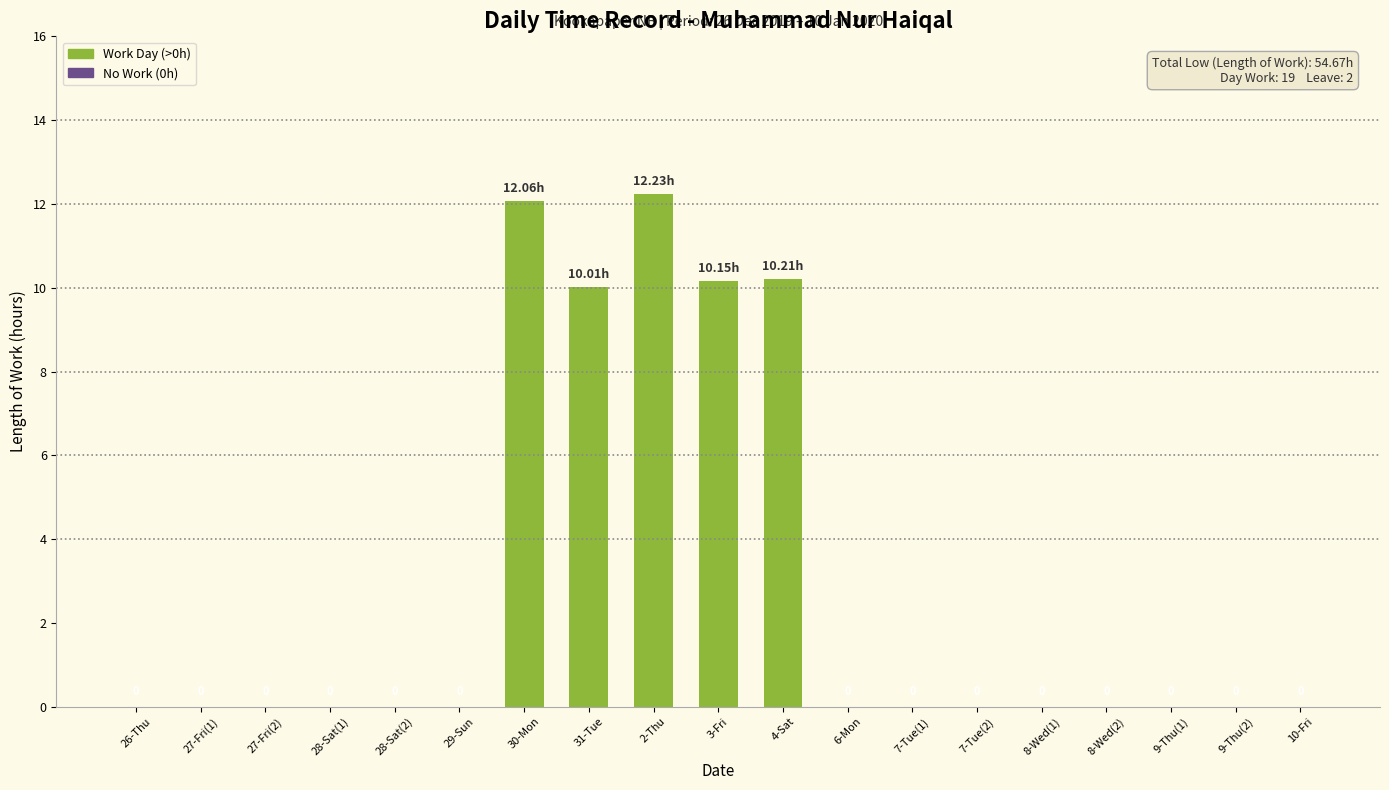

Count the number of values greater than 0.

5